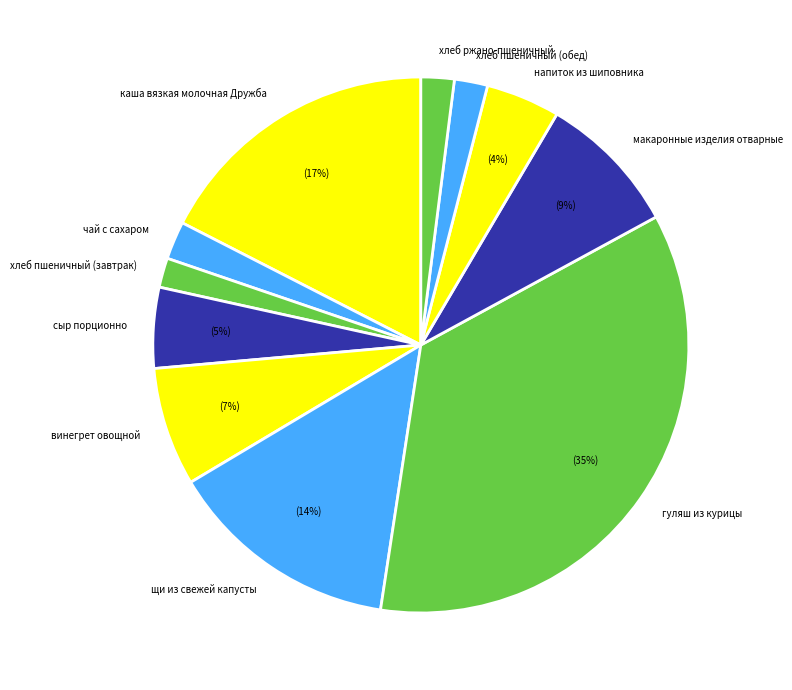

The каша вязкая молочная Дружба slice represents 32% of the pie. True or false?

False